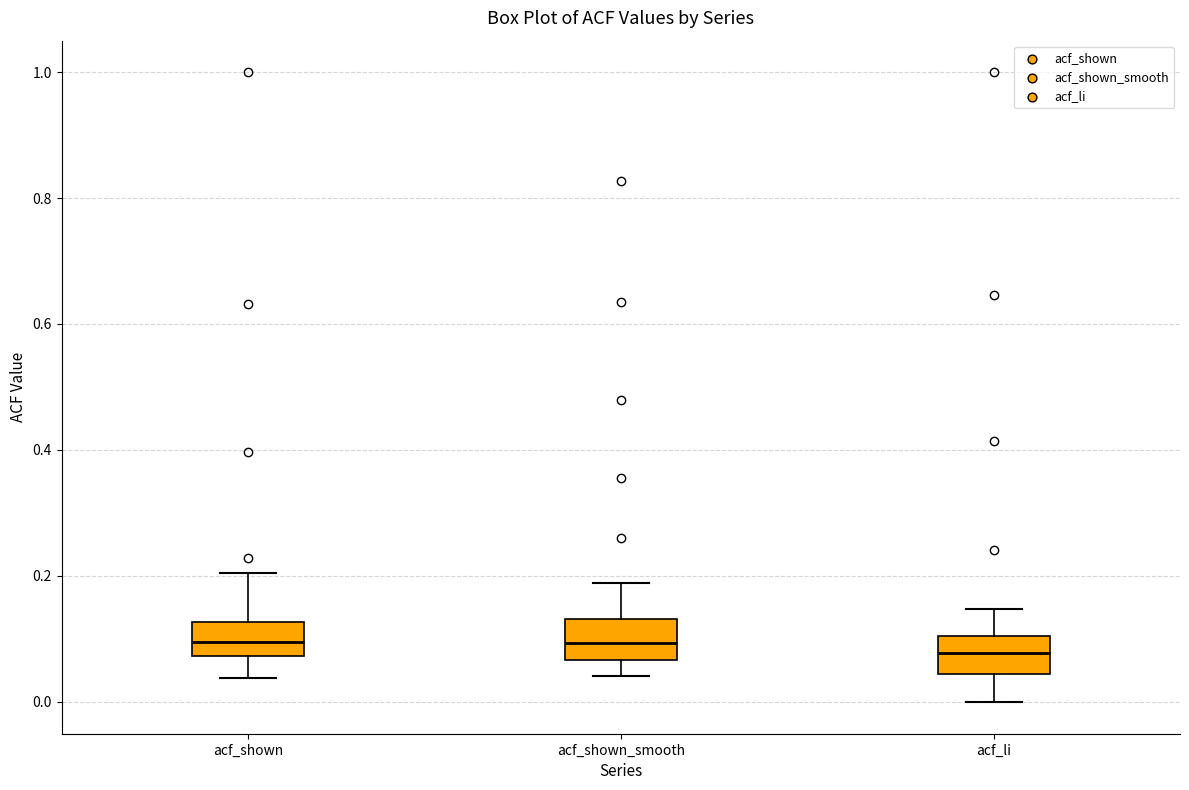

Reading left to right, read every box against the y-axis: the position of its median line, the range the box covers, and the ends of its whiskers. The values are not printed on the chart, so give them approximately, as read against the axis.

acf_shown: median 0.10, box 0.08 to 0.12, whiskers 0.04 to 0.20
acf_shown_smooth: median 0.10, box 0.06 to 0.14, whiskers 0.04 to 0.18
acf_li: median 0.08, box 0.04 to 0.10, whiskers 0.00 to 0.14